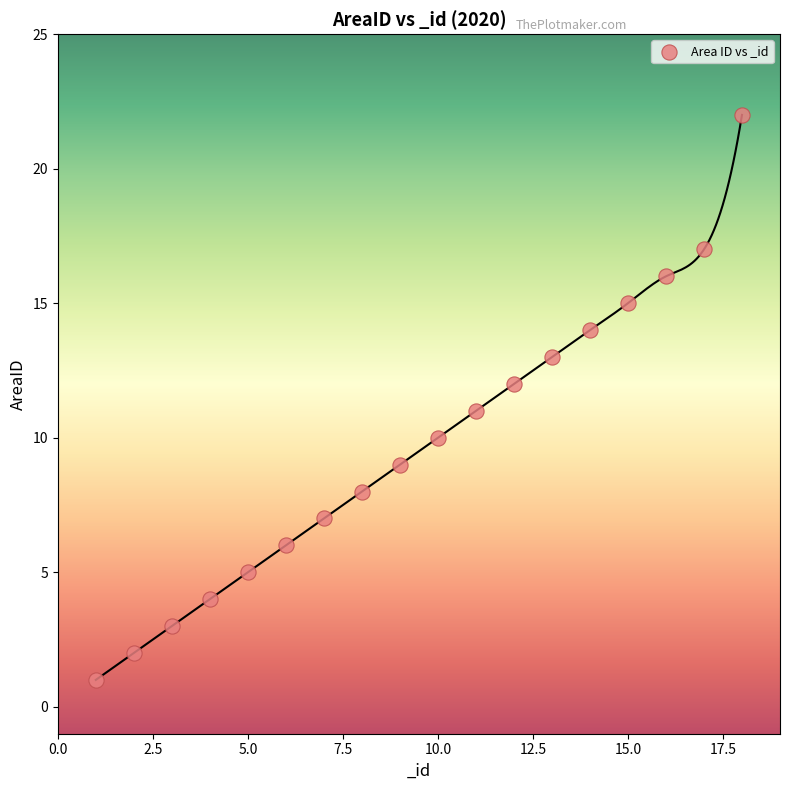

What is the range of Y values (max minus min)?

21